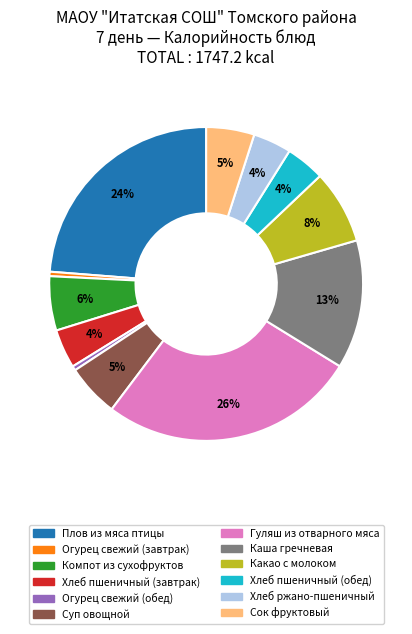

What is the largest slice in the pie chart?

Гуляш из отварного мяса